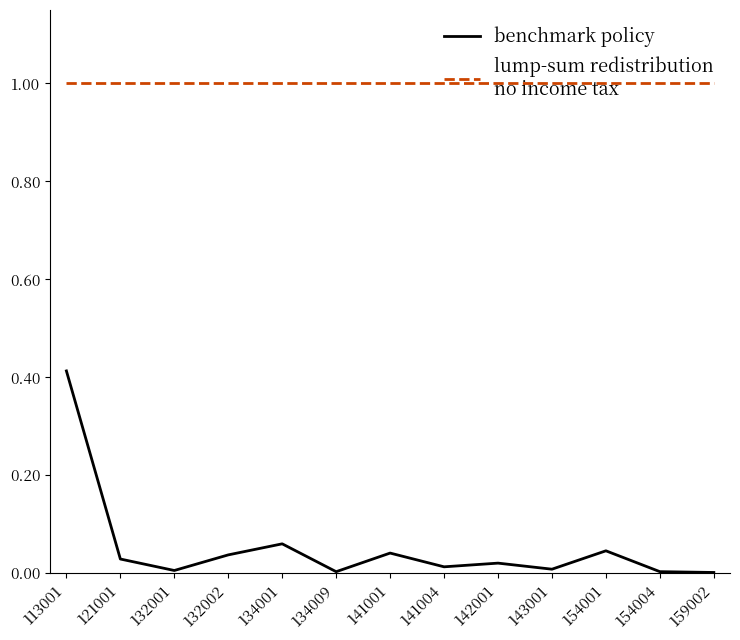

What is the total value across all series at 134001?

1.1